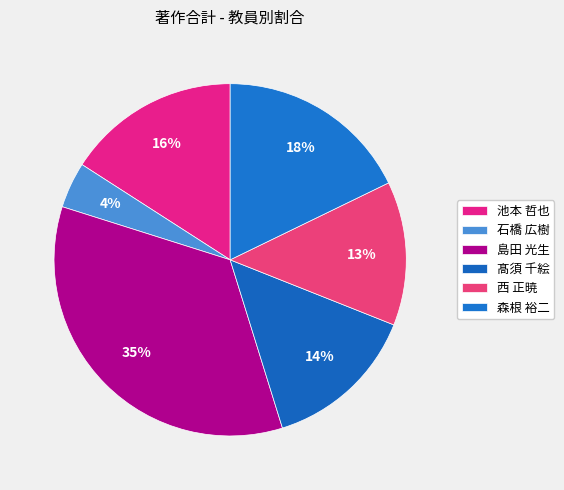

What percentage is NOT represented by 西 正暁?

86.8%